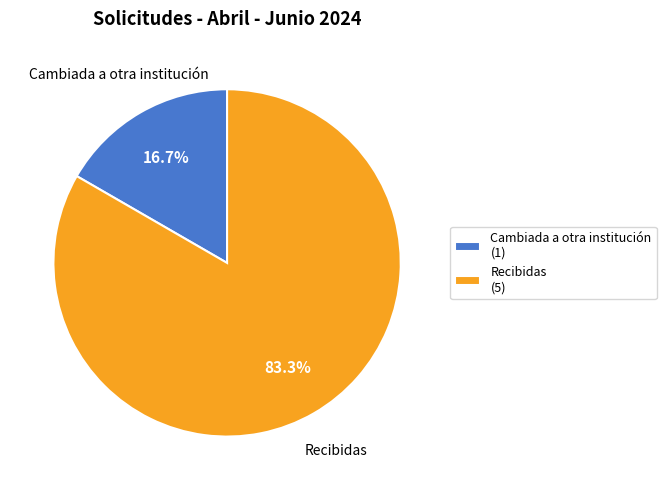

What percentage is the Recibidas slice, to the nearest percent?

83%